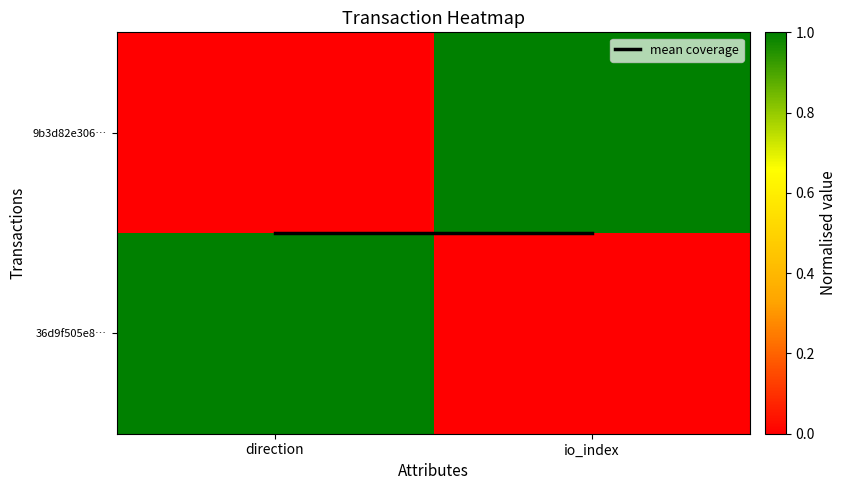

Which series has the widest spread of values?

9b3d82e306…